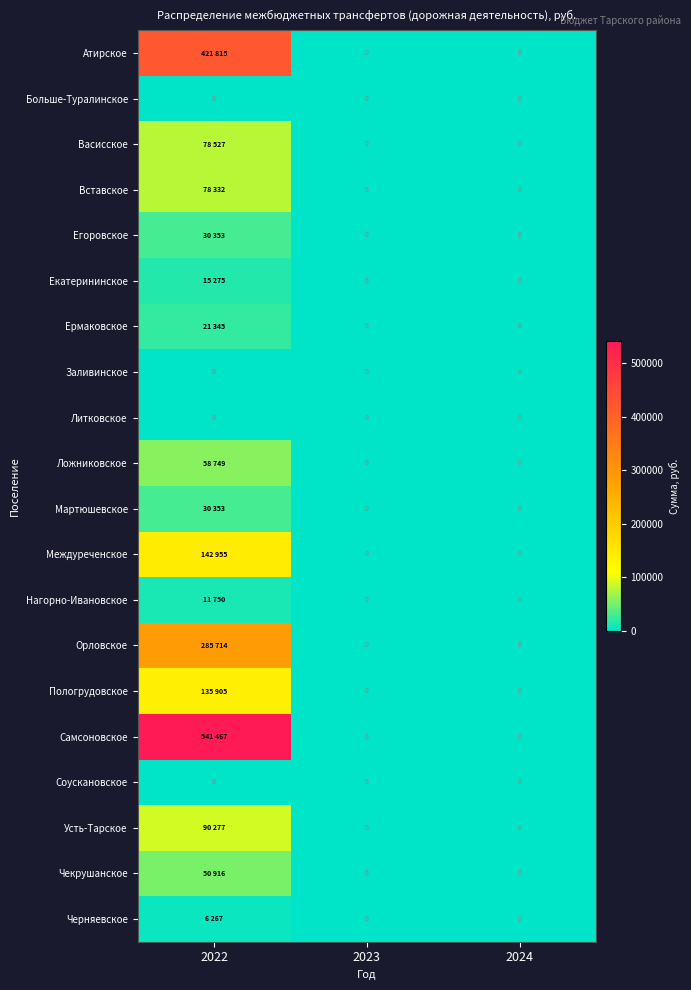

True or false: Соускановское has a value of 0 at 2024.

True